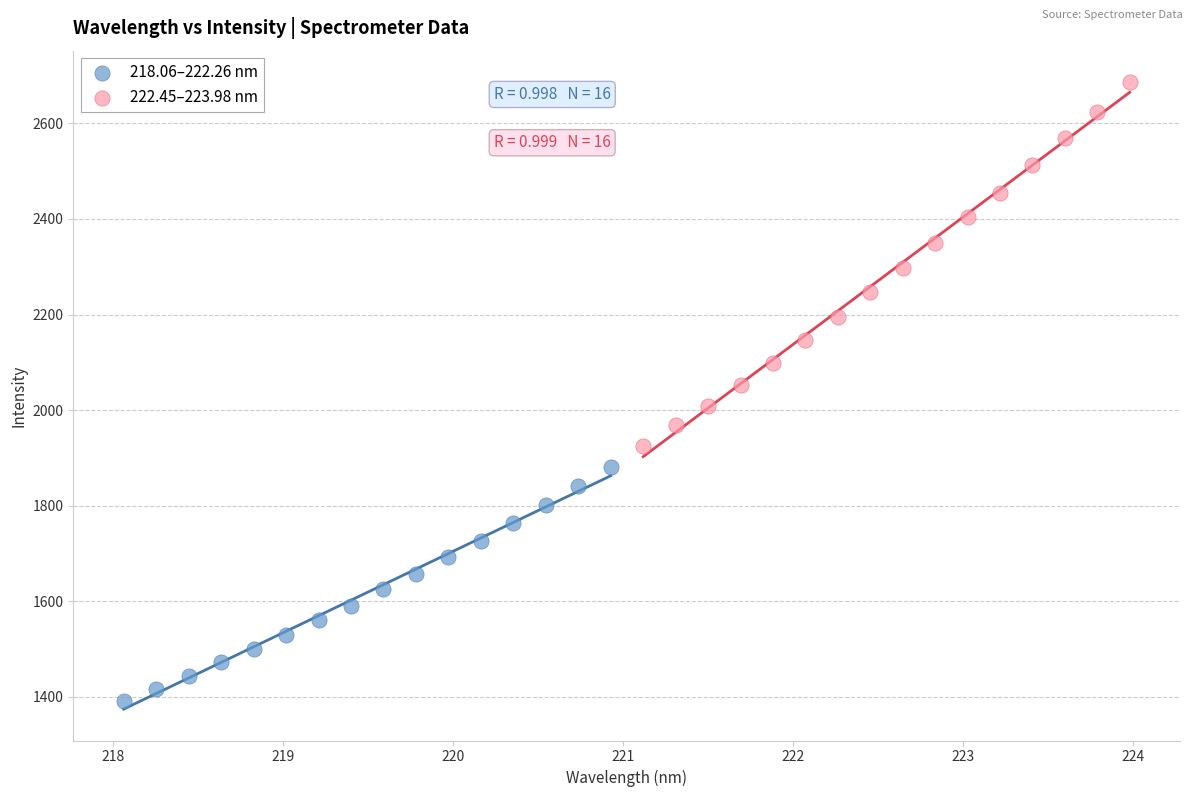

Which series reaches the maximum Y coordinate?

222.45–223.98 nm